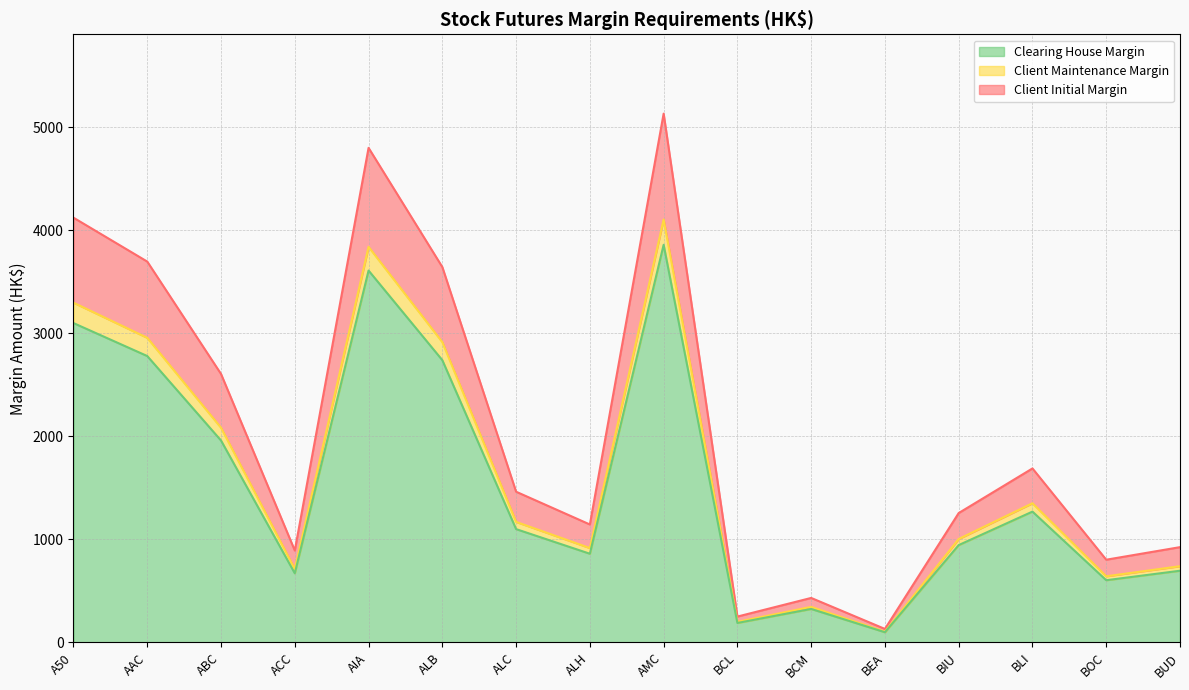

Which category has the highest value in the Clearing House Margin series?

AMC